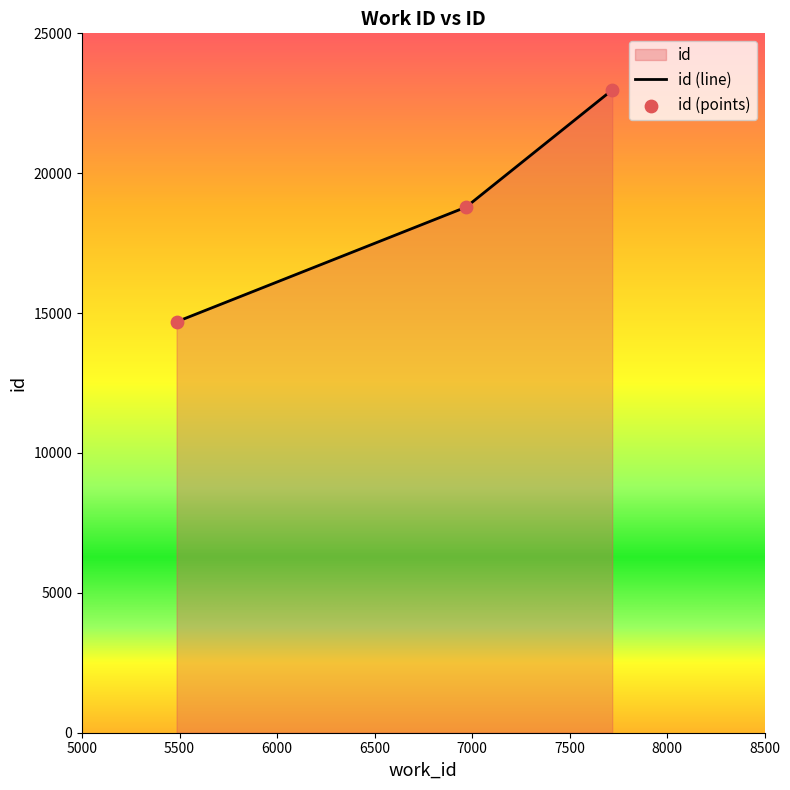

Between 5485 and 6969, which is larger?

6969